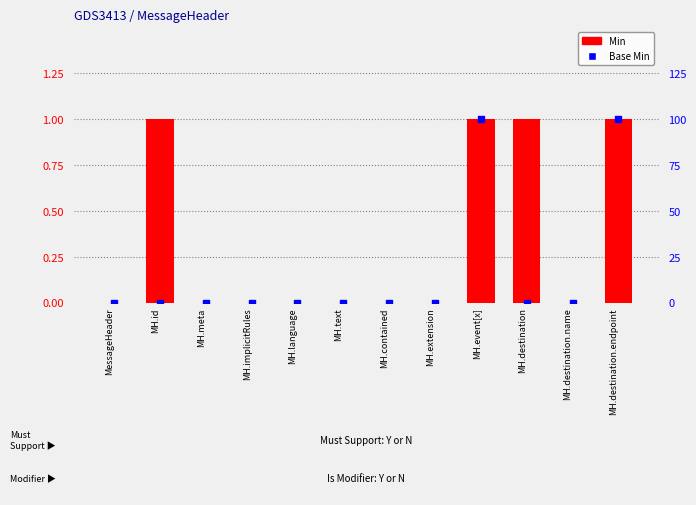

Which series has the largest total across all categories?

Min